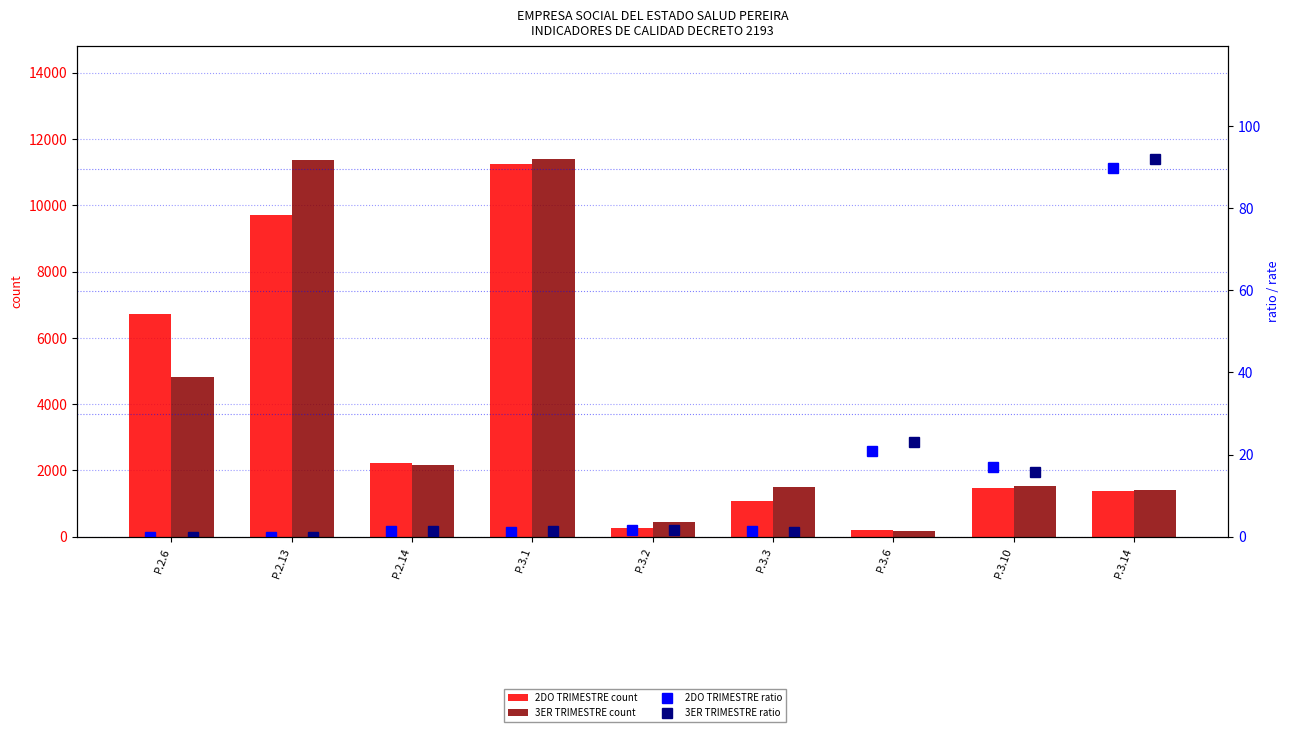

At which label does 3ER TRIMESTRE count reach its peak?

P.3.1